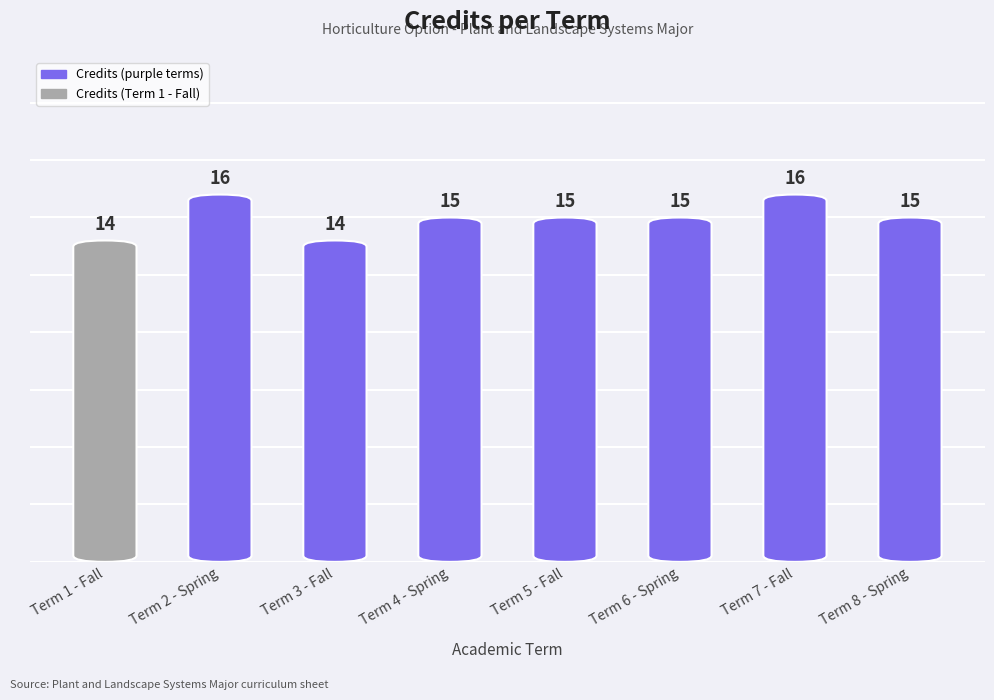

Approximately how many times larger is the value at Term 1 - Fall compared to Term 4 - Spring?

0.9